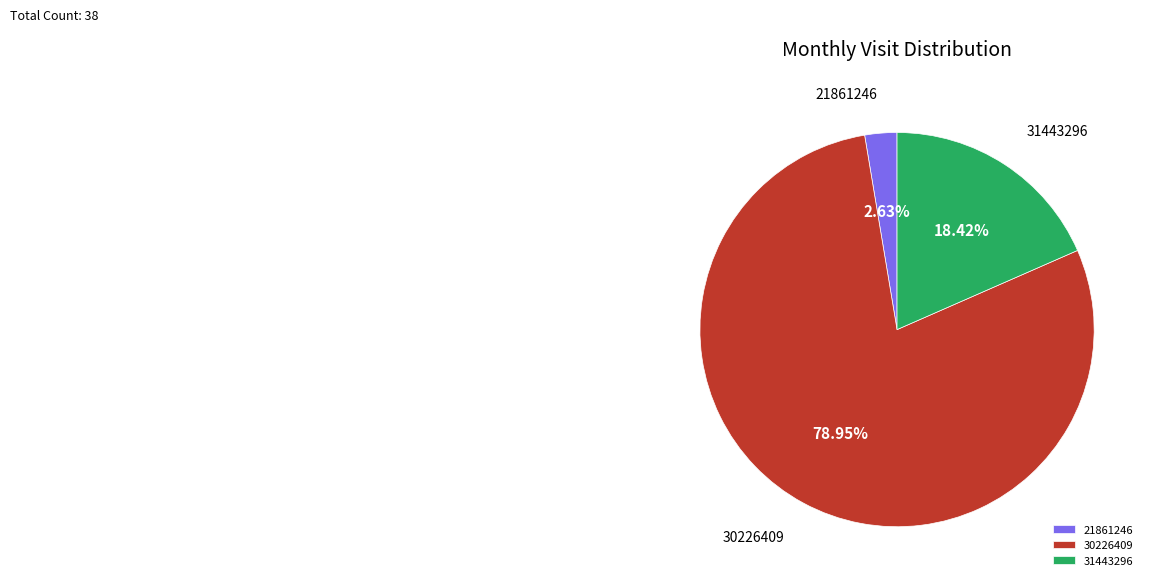

To the nearest percent, what is the combined percentage of 30226409 and 21861246?

82%